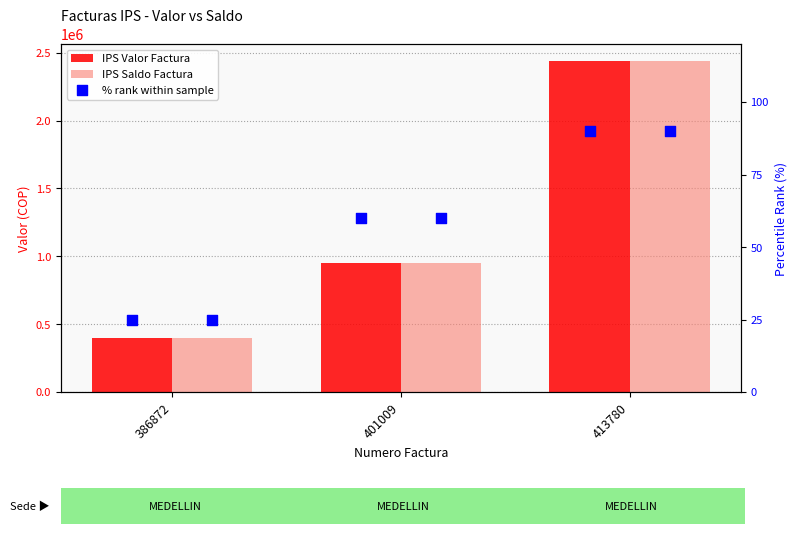

What is the total value across all series at 386872?

801009